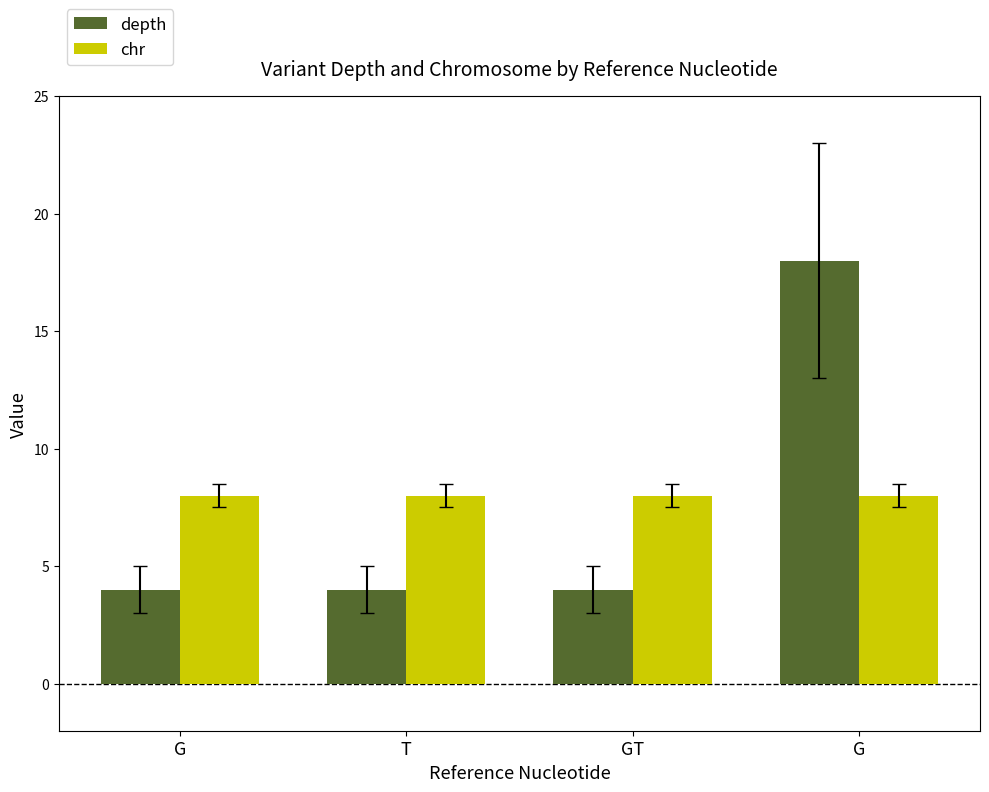

Does the chart contain stacked bars?

No